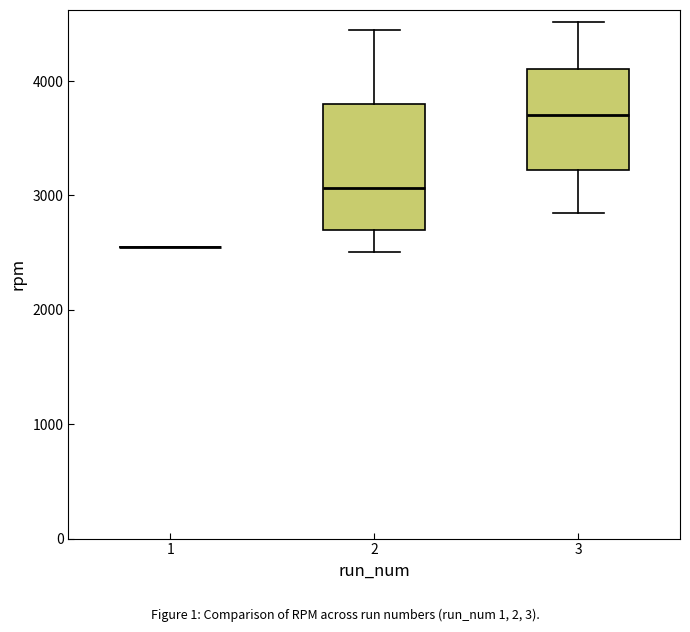

Reading left to right, read every box against the y-axis: the position of its median line, the range the box covers, and the ends of its whiskers. The values are not printed on the chart, so give them approximately, as read against the axis.

1: box collapsed to a line at 2600, whiskers 2600 to 2600
2: median 3100, box 2700 to 3800, whiskers 2500 to 4400
3: median 3700, box 3200 to 4100, whiskers 2800 to 4500